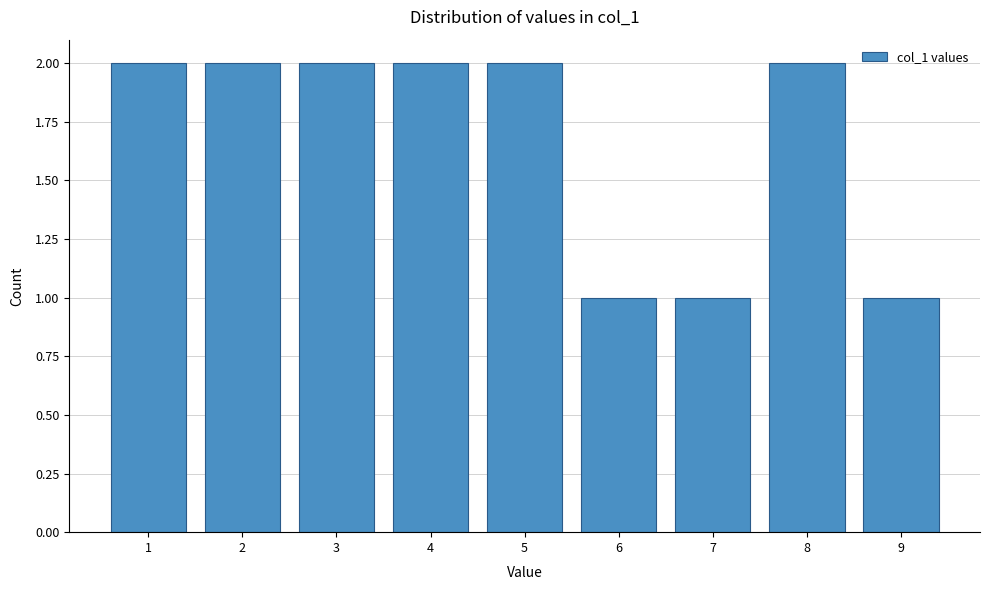

Reading left to right, transcribe this chart: for each bar, give the range it covers on the x-axis and its height. The values are not printed on the chart, so give them approximately, as read against the axis.

0.5 to 1.5: 2
1.5 to 2.5: 2
2.5 to 3.5: 2
3.5 to 4.5: 2
4.5 to 5.5: 2
5.5 to 6.5: 1
6.5 to 7.5: 1
7.5 to 8.5: 2
8.5 to 9.5: 1